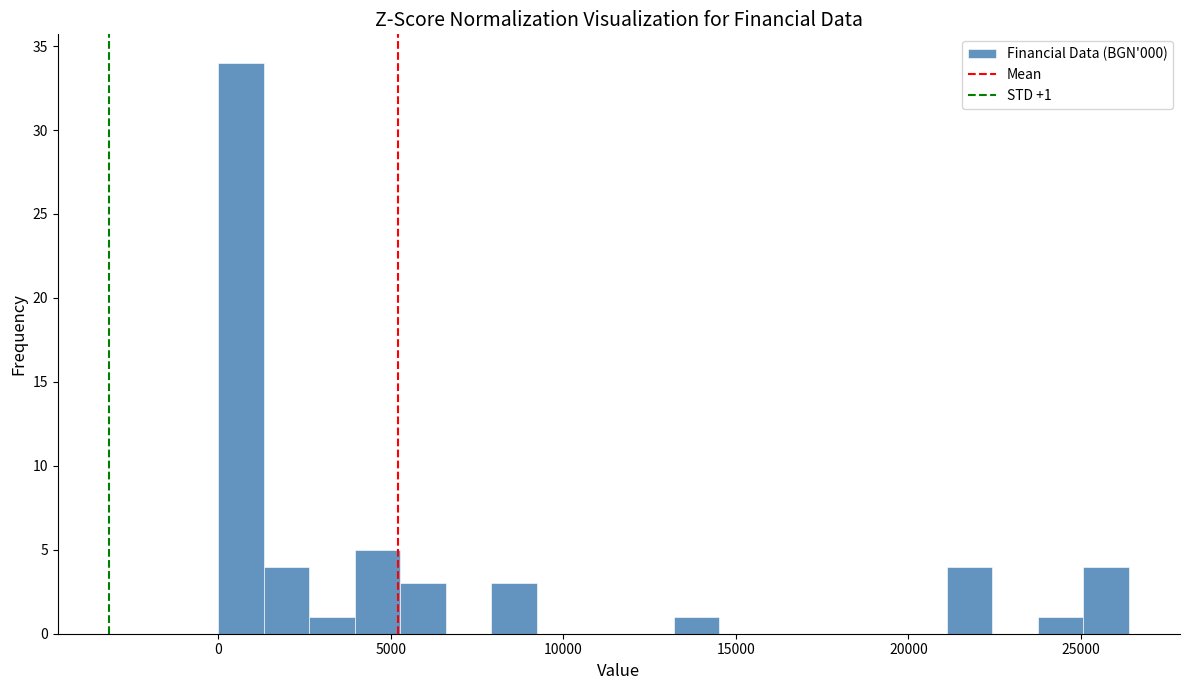

Read against the x-axis, roughly where is the centre of the tallest bar?

500